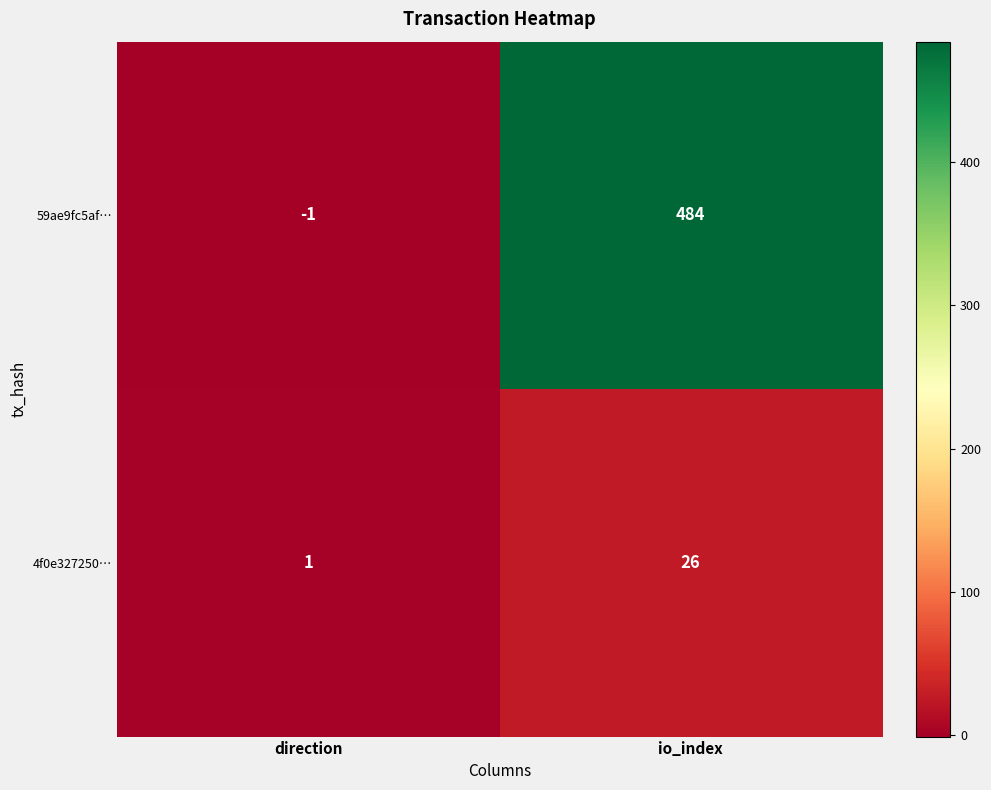

How many positive values does the 59ae9fc5af… series have?

1